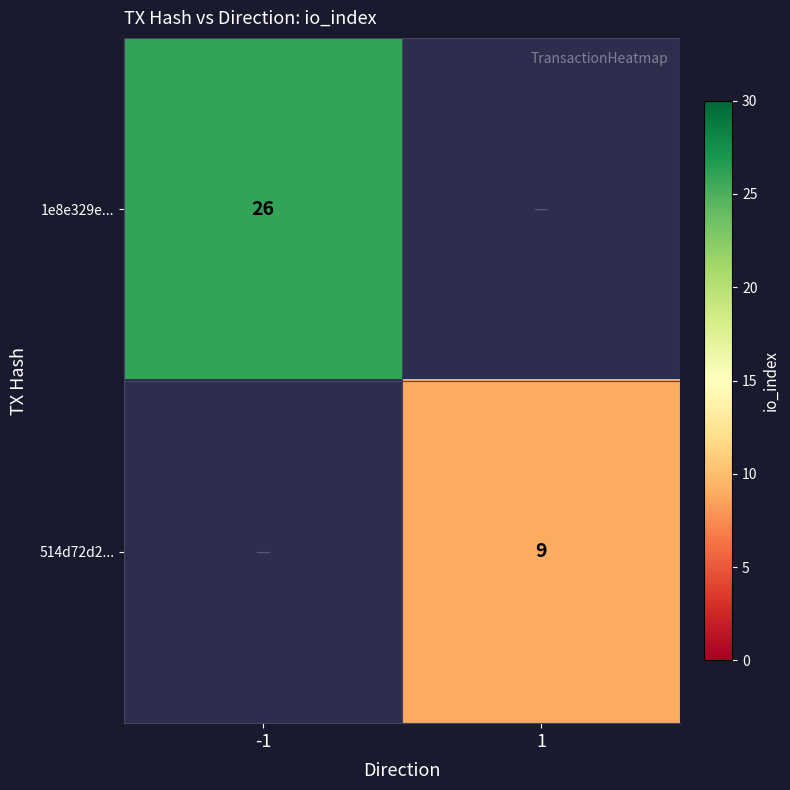

The 1e8e329e... series shows 26 at -1. True or false?

True